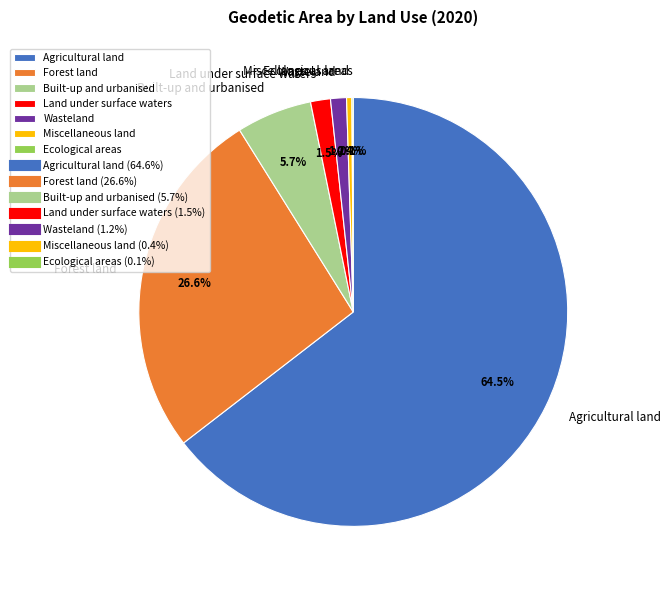

What is the largest slice in the pie chart?

Agricultural land